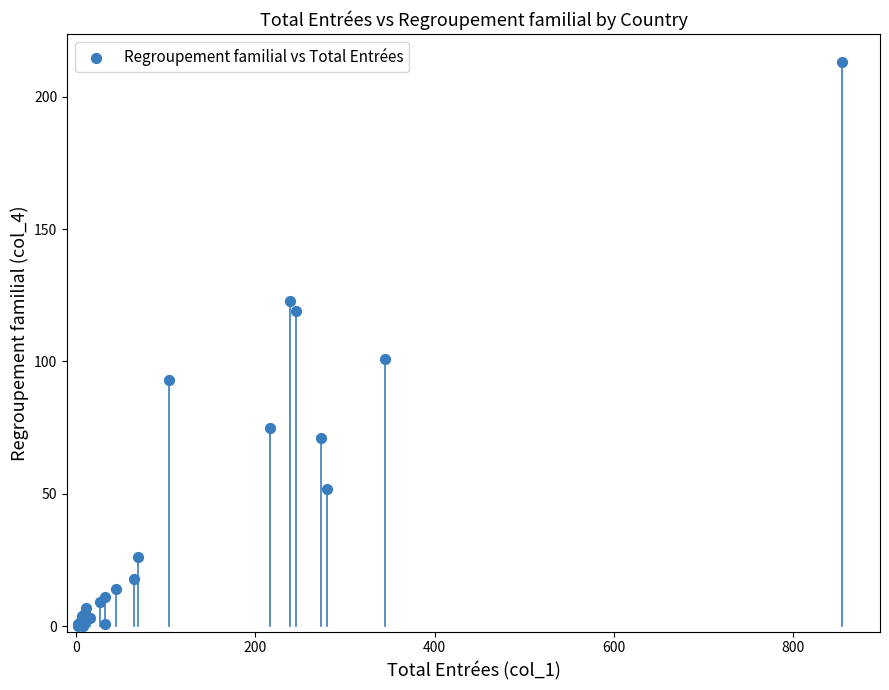

What Y value in the scatter plot is closest to 106?

101